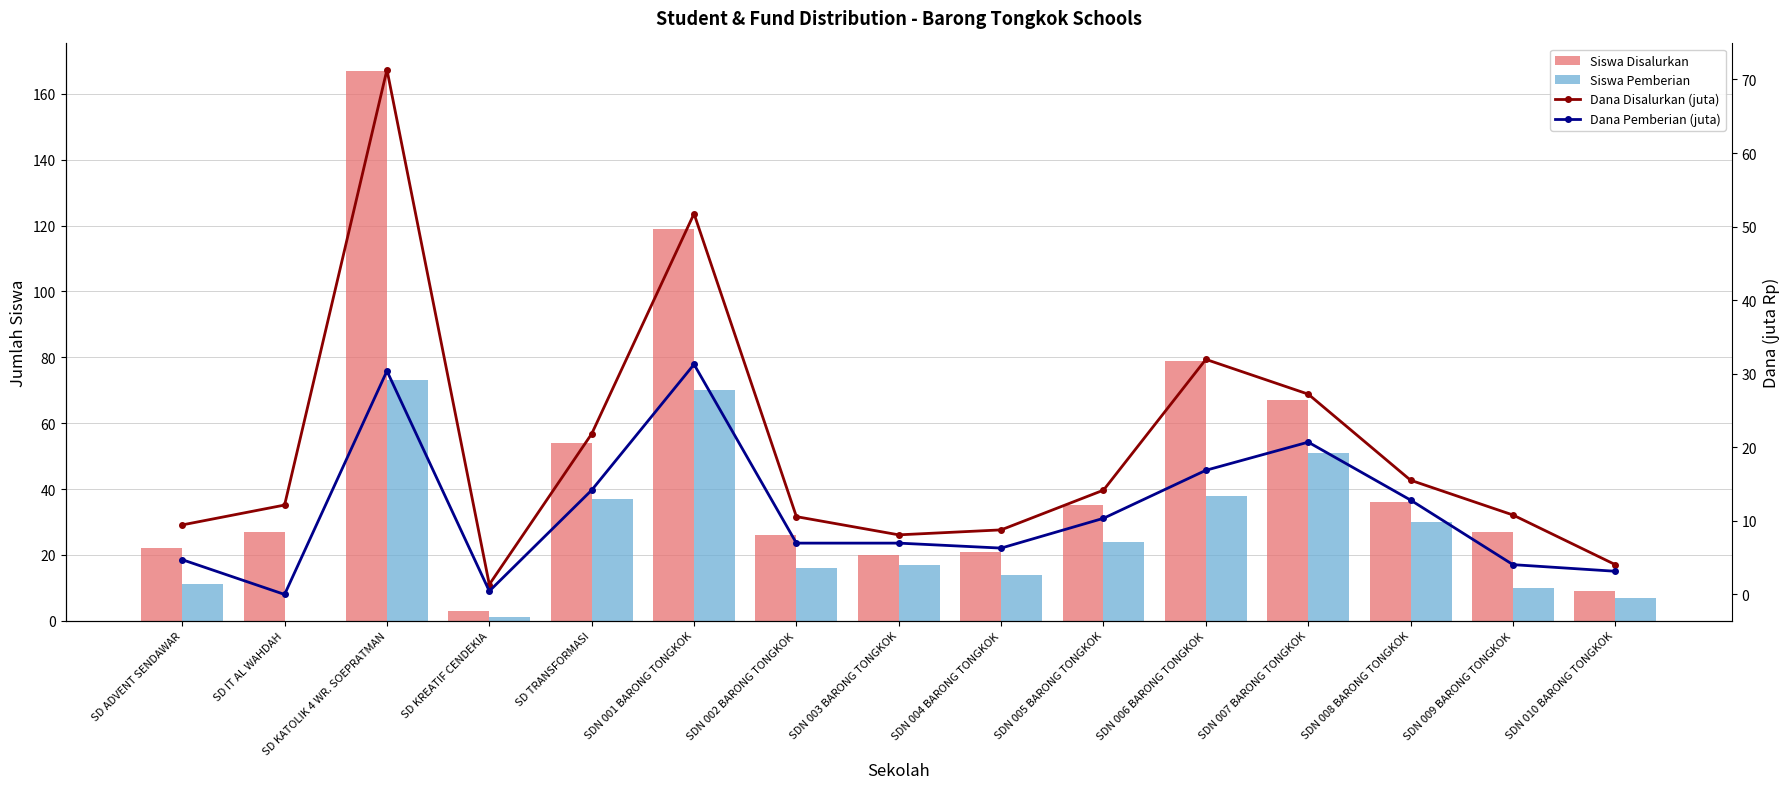

How many series are shown in this chart?

4